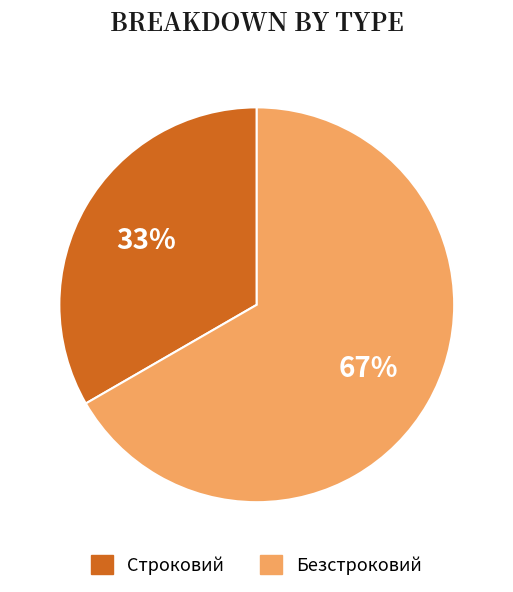

To the nearest percent, what portion does Безстроковий represent?

67%